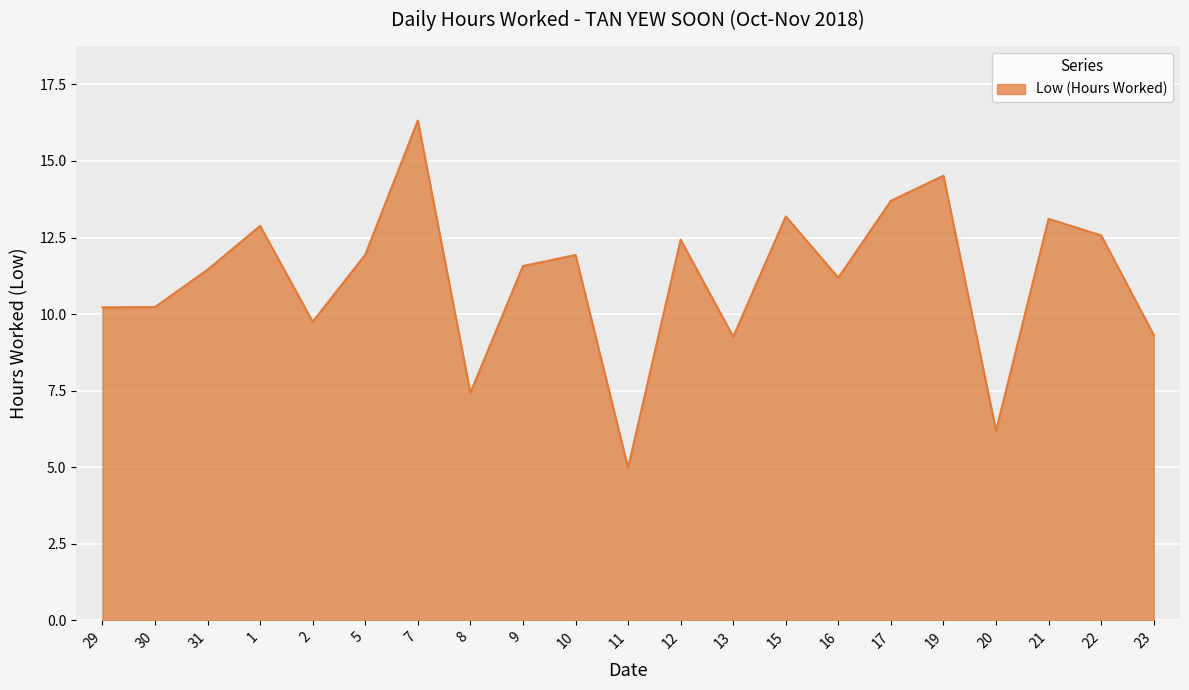

At which label does the data first exceed 11?

31